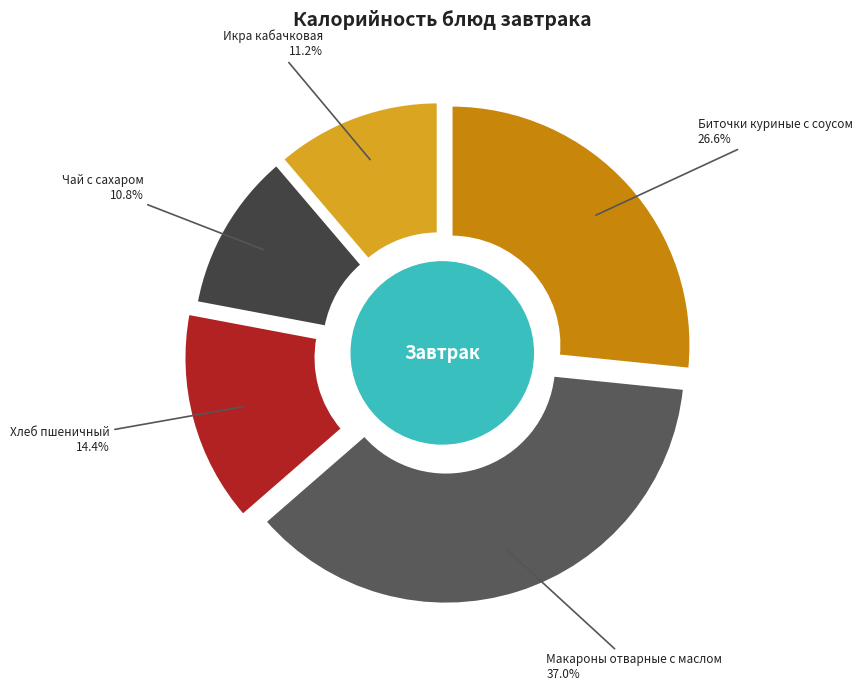

Which category has the smallest portion of the pie?

Чай с сахаром